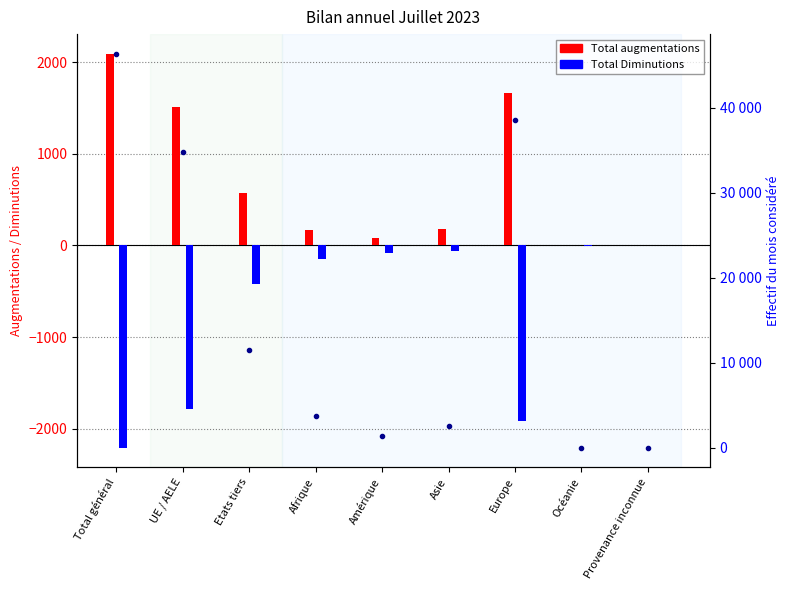

Reading right to left, list all the values displayed in this chart.

Total augmentations: 1	2	1658	181	78	171	576	1515	2091
Total Diminutions: -1	-2	-1916	-60	-80	-149	-422	-1786	-2208
Effectif: 30	23	38588	2544	1399	3769	11515	34838	46353